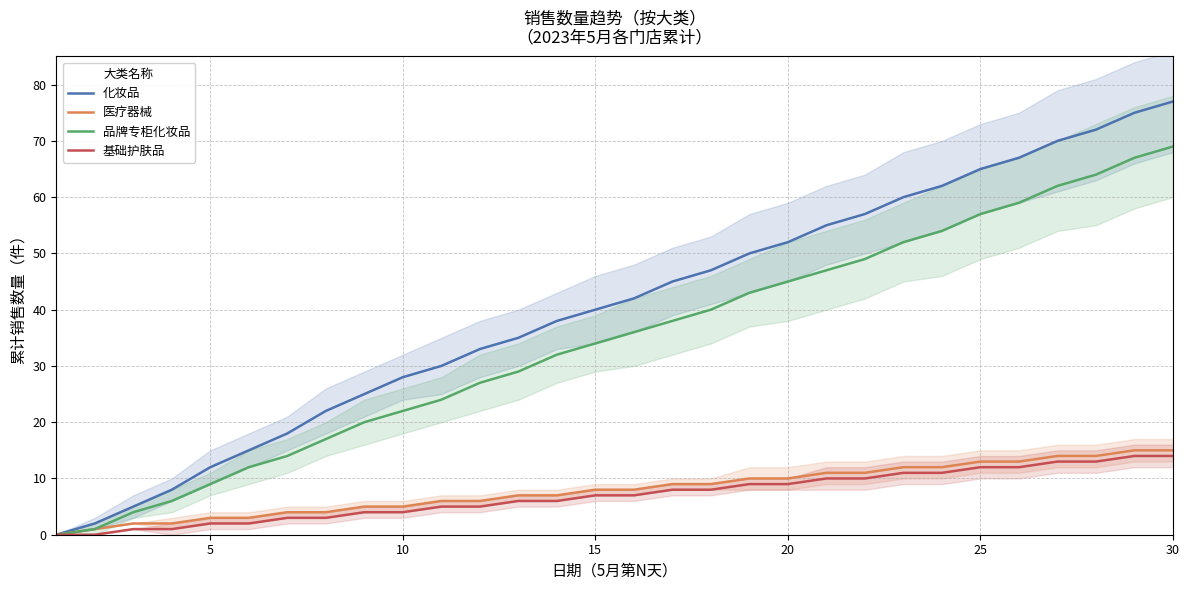

Which series has the widest spread of values?

化妆品